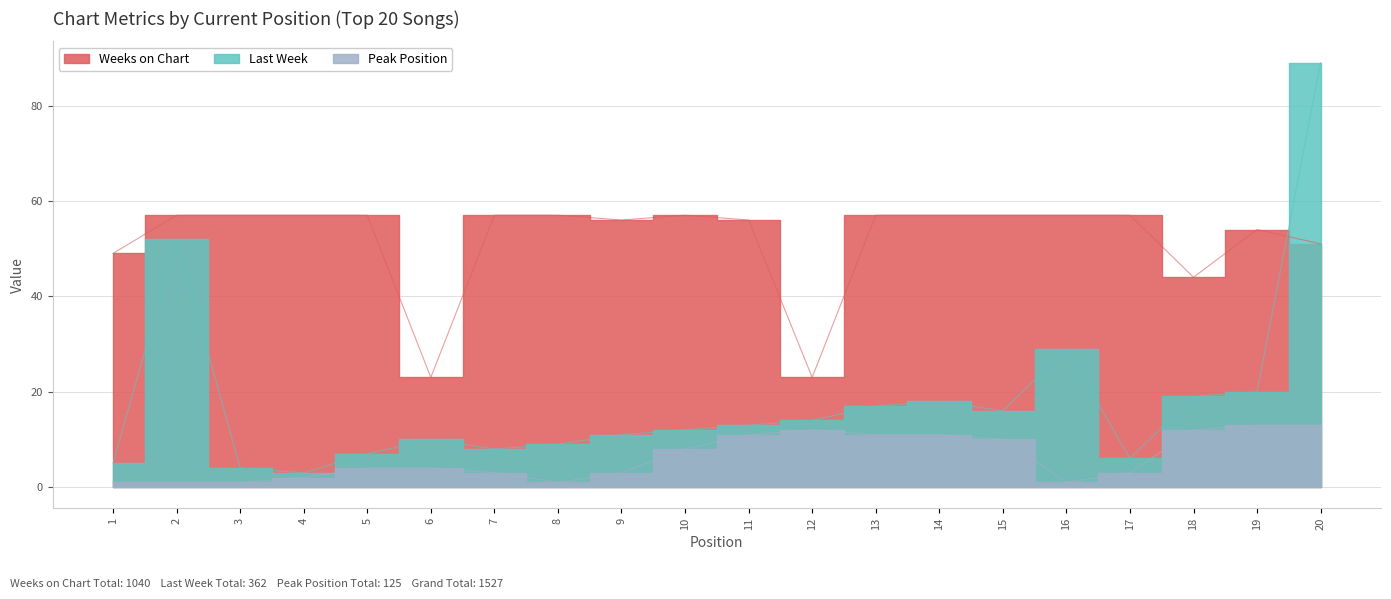

Reading right to left, extract all data points from this chart.

Last Week: 20=89	19=20	18=19	17=6	16=29	15=16	14=18	13=17	12=14	11=13	10=12	9=11	8=9	7=8	6=10	5=7	4=3	3=4	2=52	1=5
Peak Position: 20=13	19=13	18=12	17=3	16=1	15=10	14=11	13=11	12=12	11=11	10=8	9=3	8=1	7=3	6=4	5=4	4=2	3=1	2=1	1=1
Weeks on Chart: 20=51	19=54	18=44	17=57	16=57	15=57	14=57	13=57	12=23	11=56	10=57	9=56	8=57	7=57	6=23	5=57	4=57	3=57	2=57	1=49